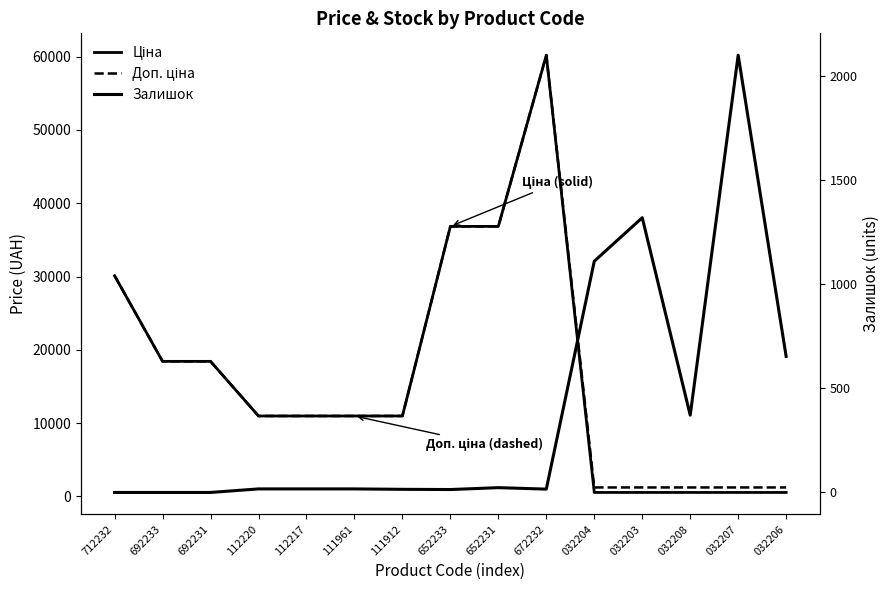

At which category is the sum across all series the highest?

672232